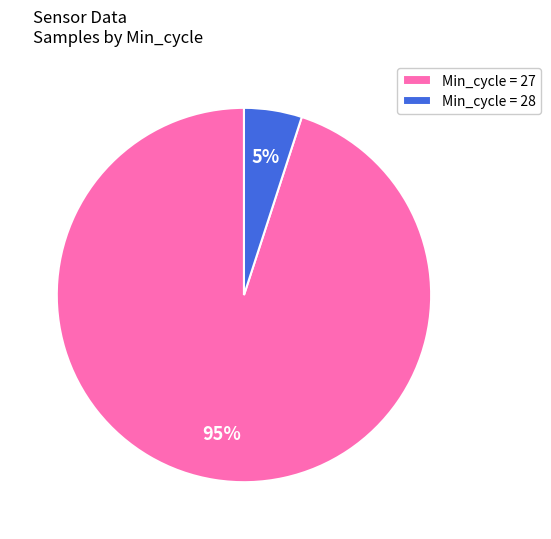

To the nearest percent, what percentage of the pie is Min_cycle = 28?

5%